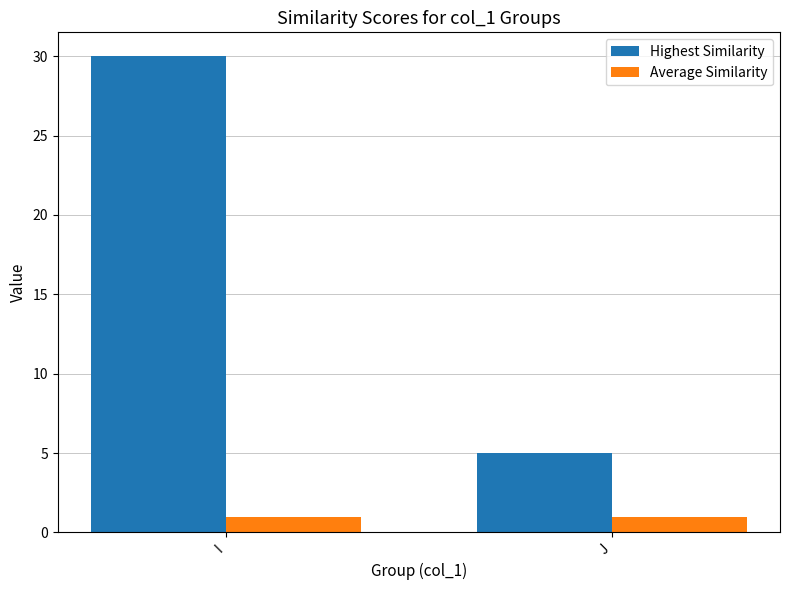

Which series has the widest spread of values?

Highest Similarity